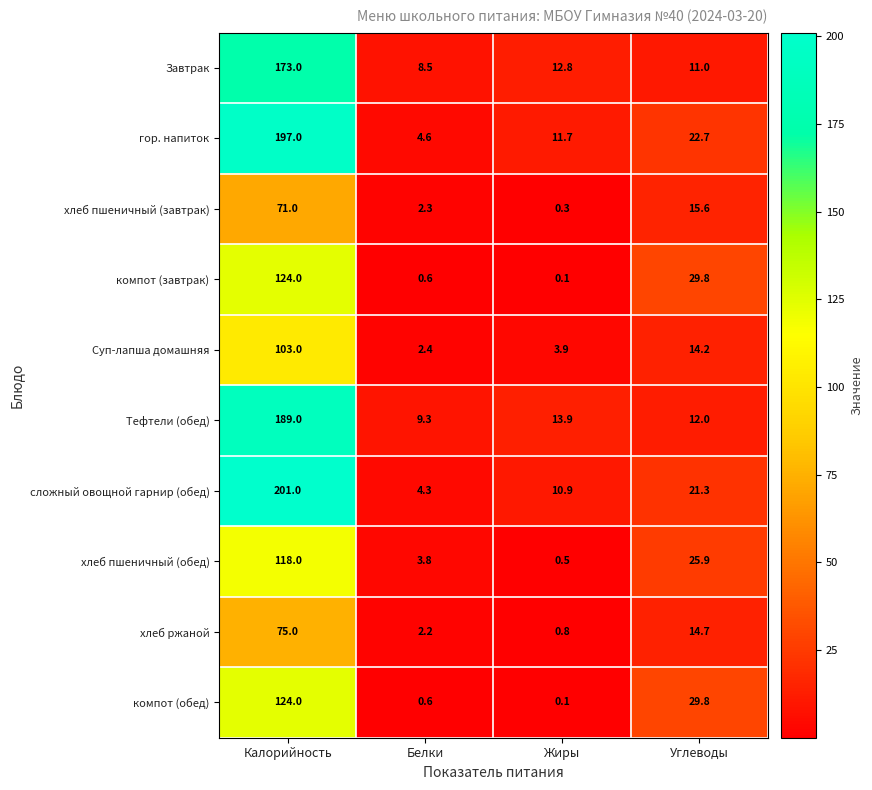

What is the difference between the highest and lowest values at Калорийность?

130.0